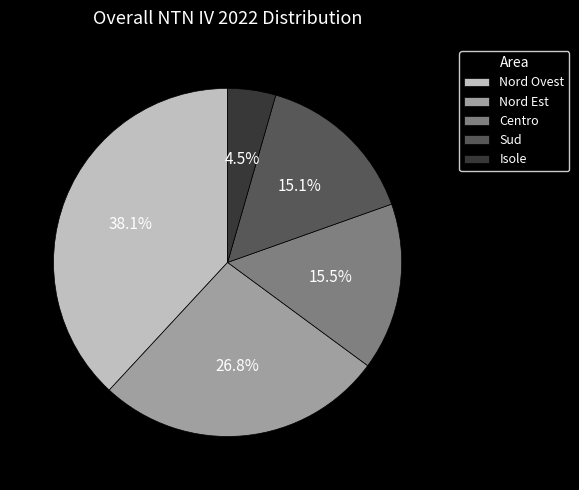

Between Nord Est and Nord Ovest, which is larger?

Nord Ovest